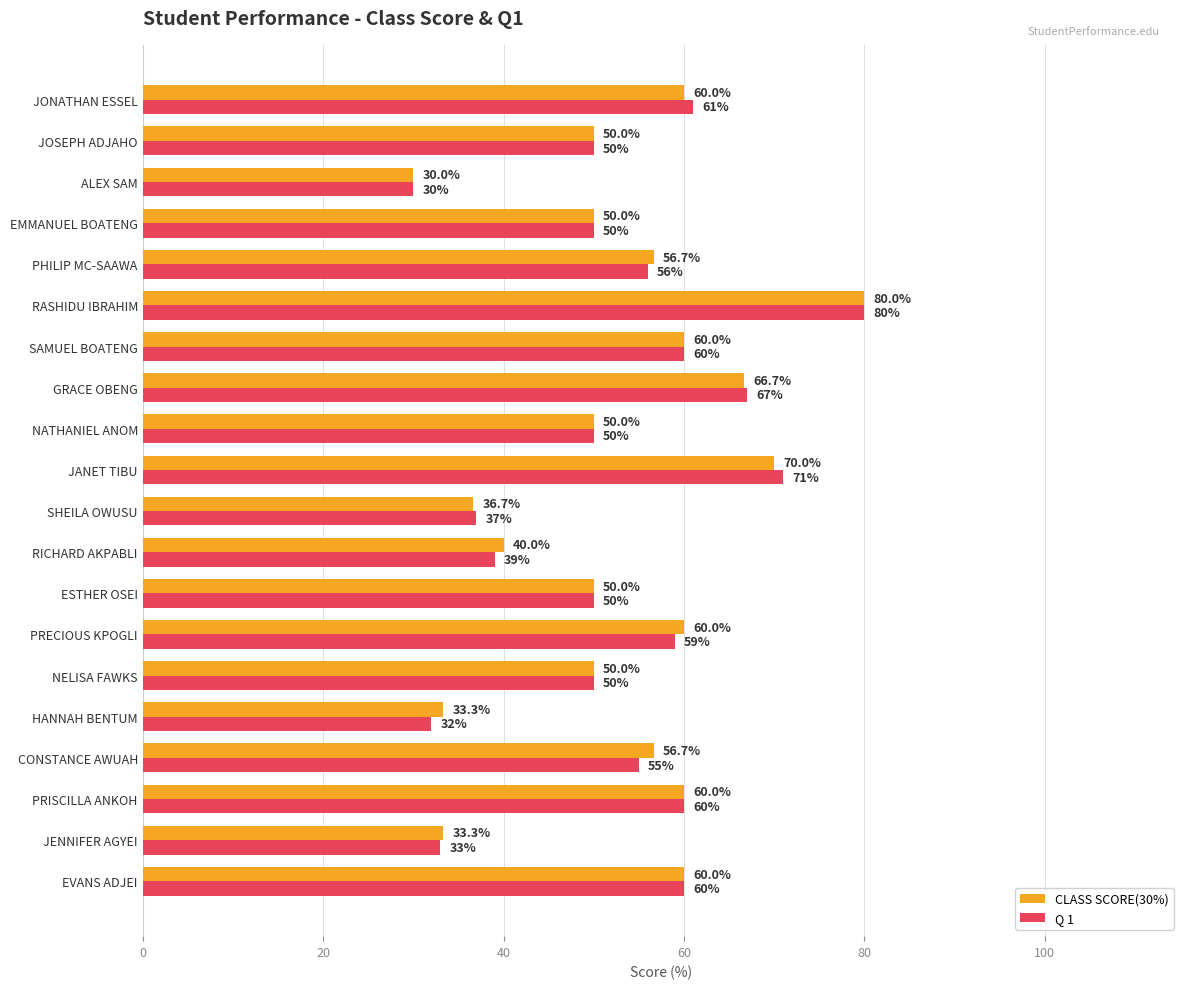

What is the maximum value shown in the chart?

80.0